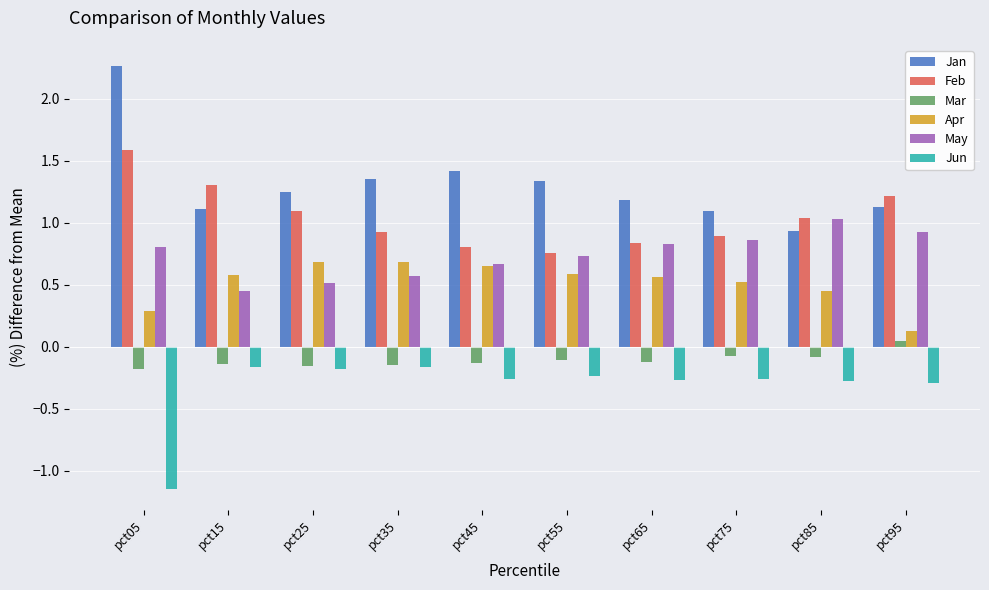

Which series has the largest total across all categories?

Jan